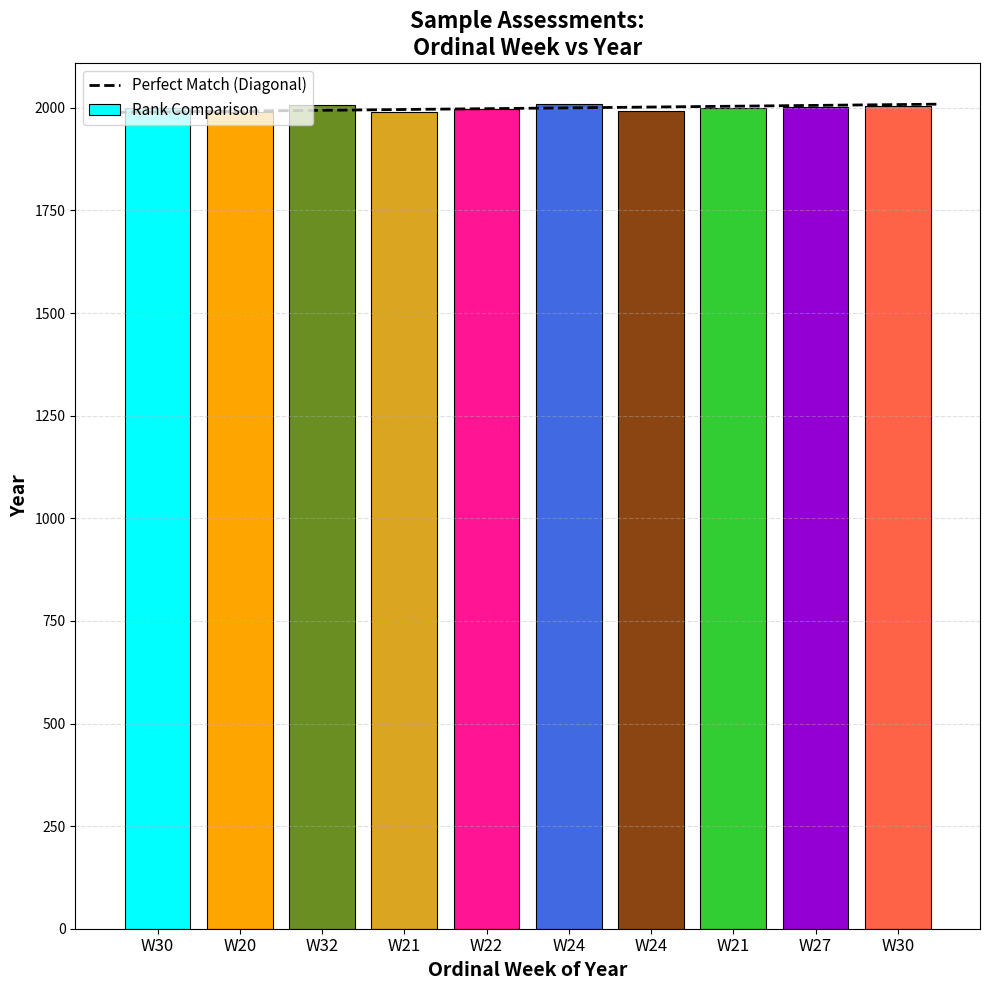

What is the greatest value displayed?

2009